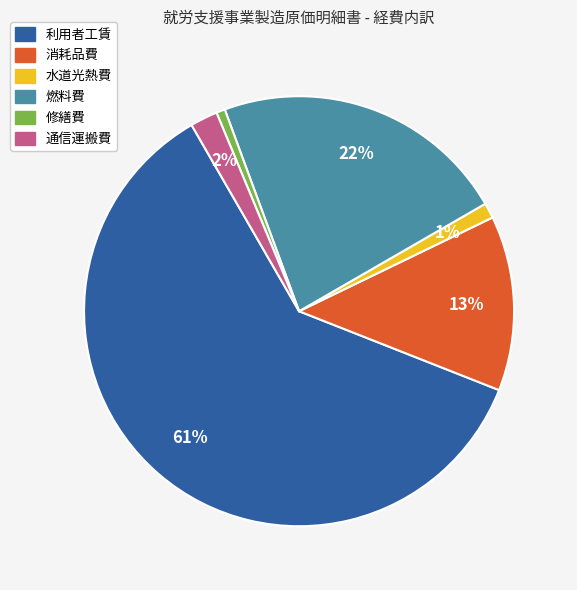

What is the ratio of the value at 通信運搬費 to the value at 消耗品費?

0.2